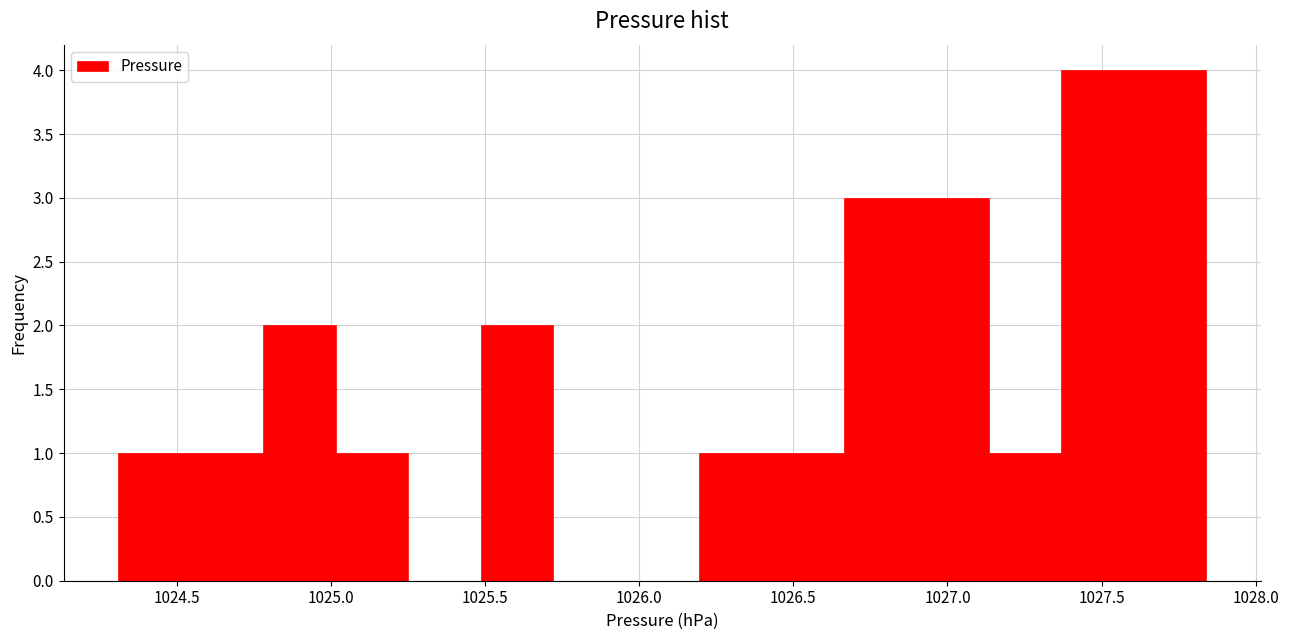

Reading left to right, list every bar in this chart as the range it spans on the x-axis followed by its height. Neither the bar edges nor the heights are printed on the chart, so give them approximately, as read against the axes.

1024.30 to 1024.55: 1
1024.55 to 1024.80: 1
1024.80 to 1025.00: 2
1025.00 to 1025.25: 1
1025.25 to 1025.50: 0
1025.50 to 1025.70: 2
1025.70 to 1025.95: 0
1025.95 to 1026.20: 0
1026.20 to 1026.45: 1
1026.45 to 1026.65: 1
1026.65 to 1026.90: 3
1026.90 to 1027.15: 3
1027.15 to 1027.35: 1
1027.35 to 1027.60: 4
1027.60 to 1027.85: 4